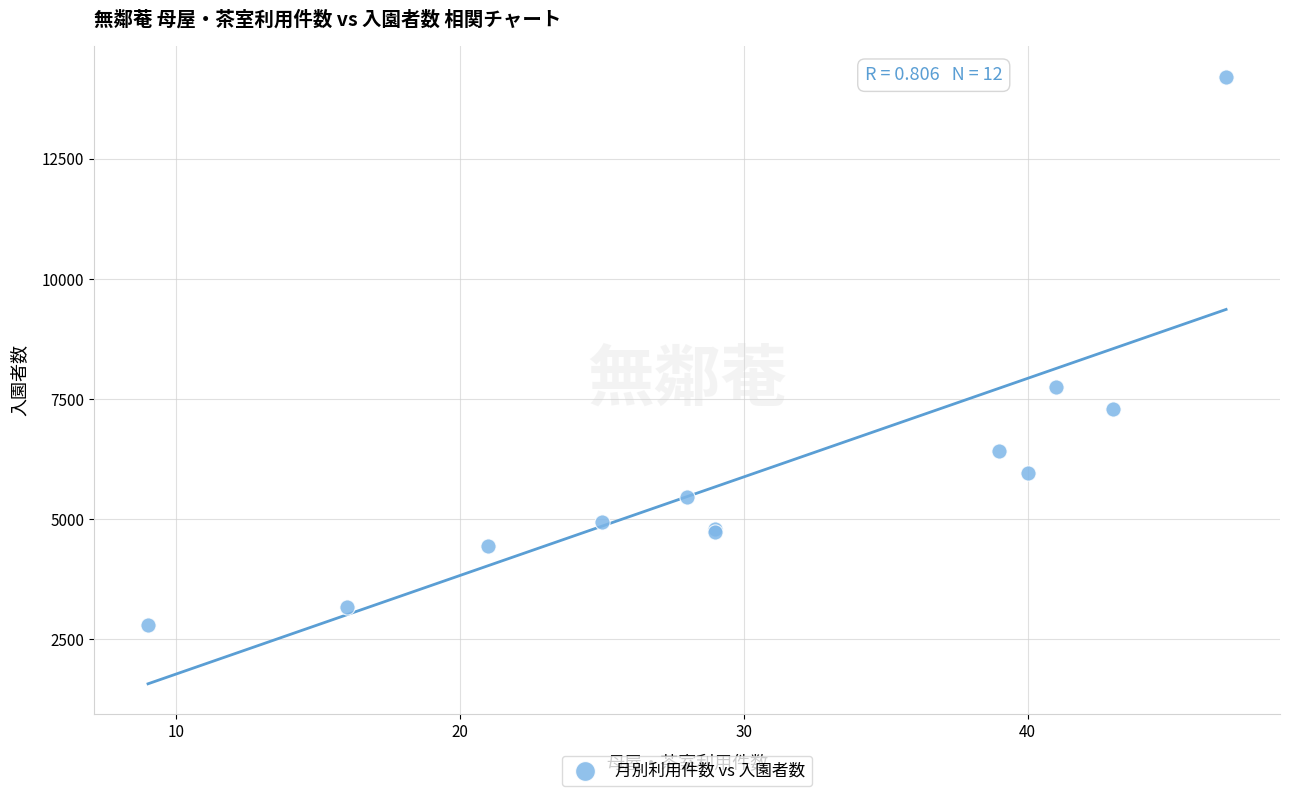

What Y value in the scatter plot is closest to 8501?

7752